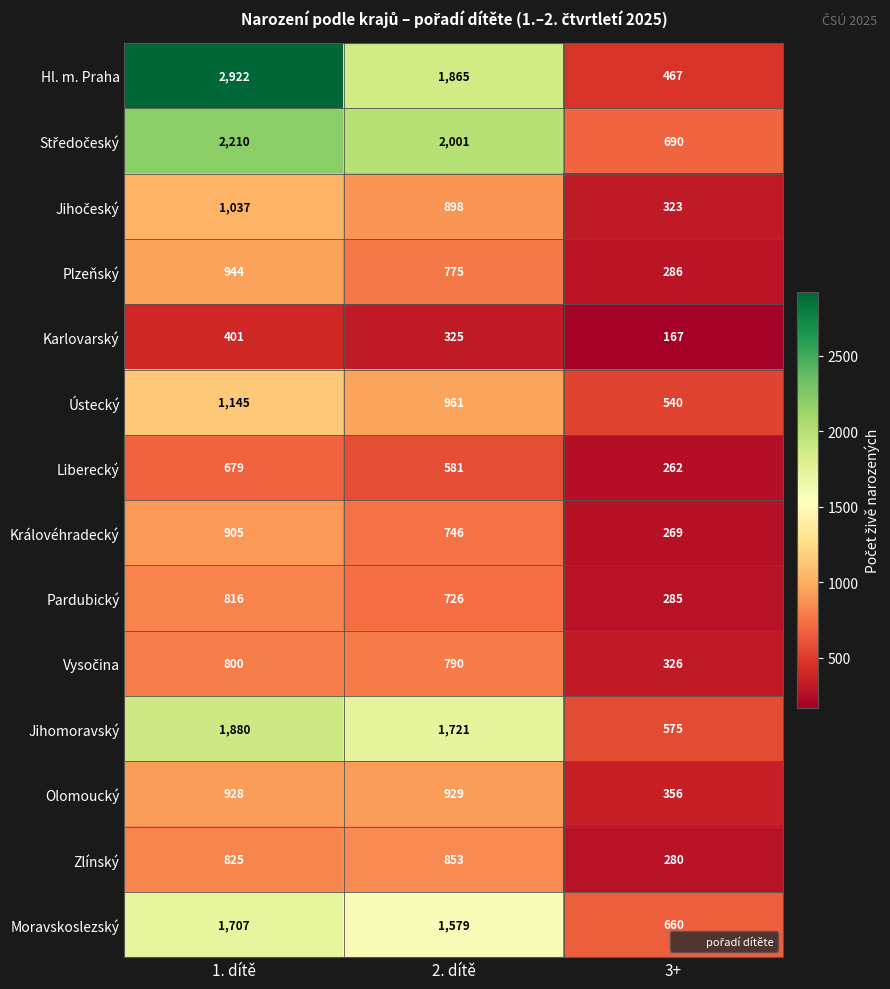

Rank the categories by Ústecký value from highest to lowest.

1. dítě, 2. dítě, 3+